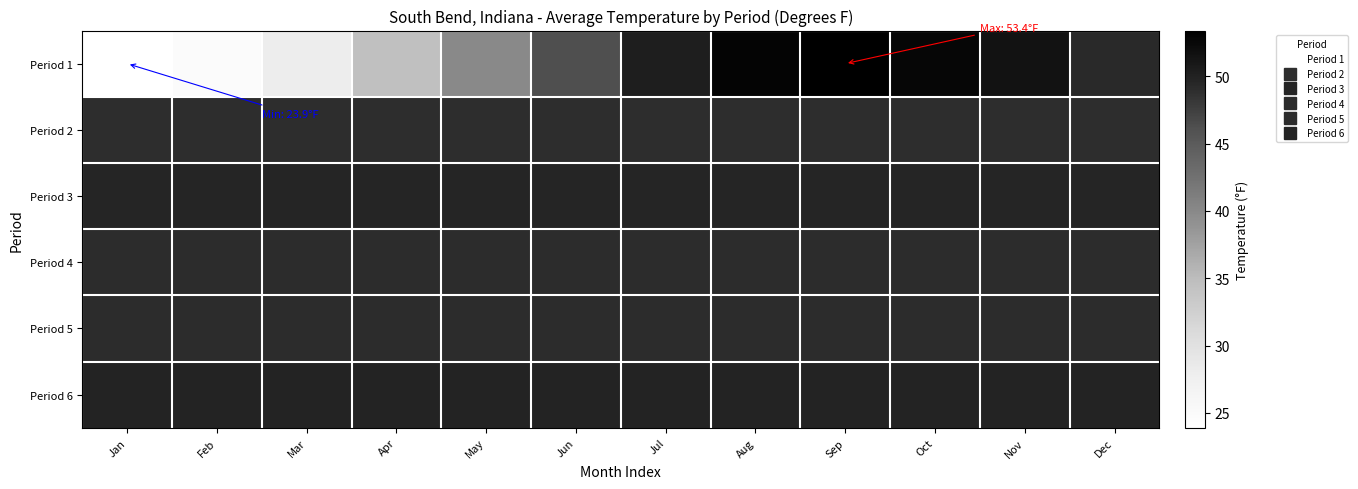

What is the spread (max minus min) of values at Oct?

3.7